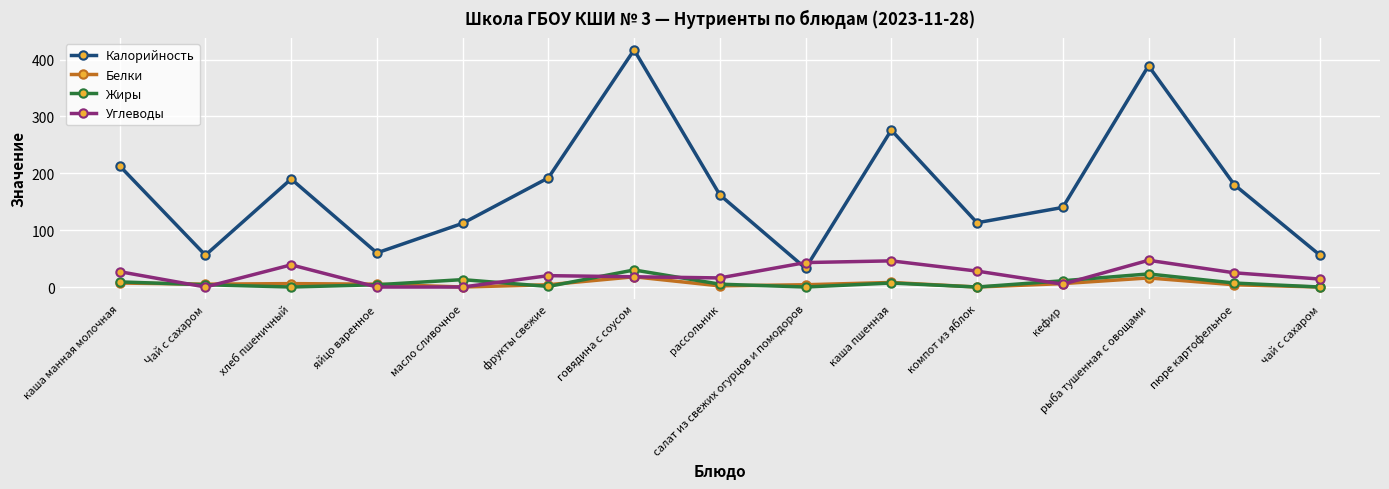

True or false: Белки and Углеводы cross at least once.

True